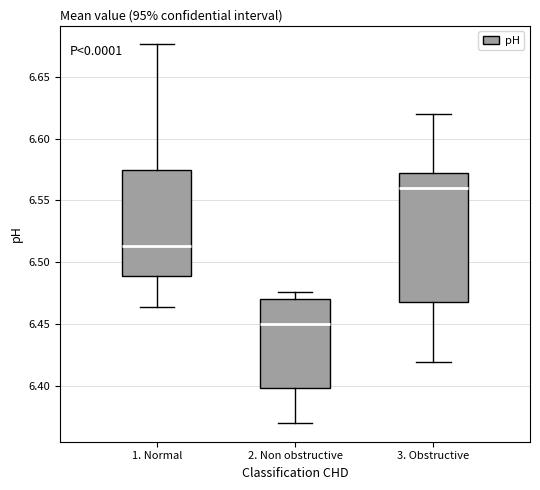

Reading left to right, transcribe this box plot: for each box, give where its median line is, the range the box spans, and where its two whiskers end, as read against the y-axis. The values are not printed on the chart, so give them approximately, as read against the axis.

1. Normal: median 6.515, box 6.490 to 6.575, whiskers 6.465 to 6.675
2. Non obstructive: median 6.450, box 6.400 to 6.470, whiskers 6.370 to 6.475
3. Obstructive: median 6.560, box 6.470 to 6.570, whiskers 6.420 to 6.620